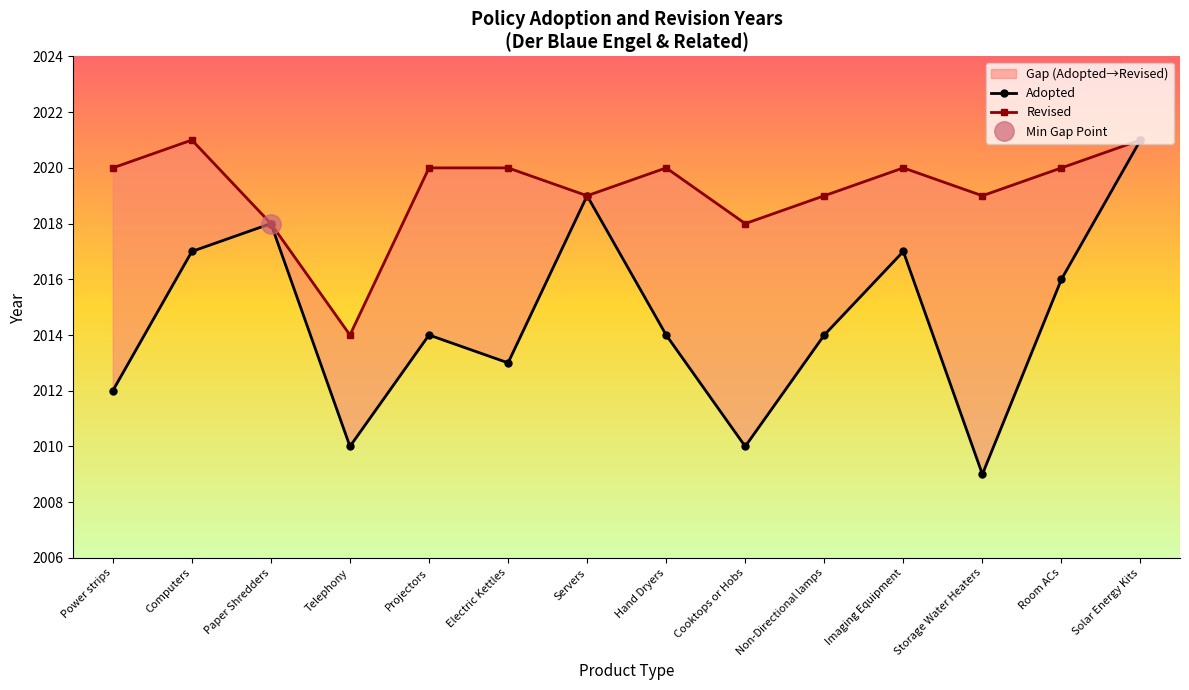

Where does the Revised series first go above 2020?

Computers